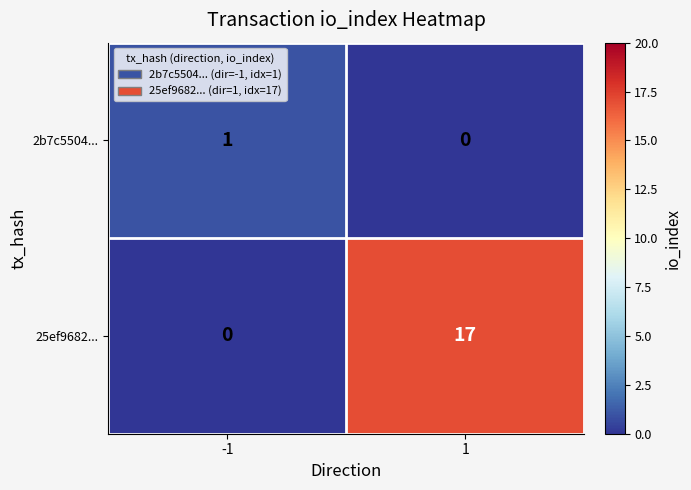

Which series has the widest spread of values?

25ef9682...